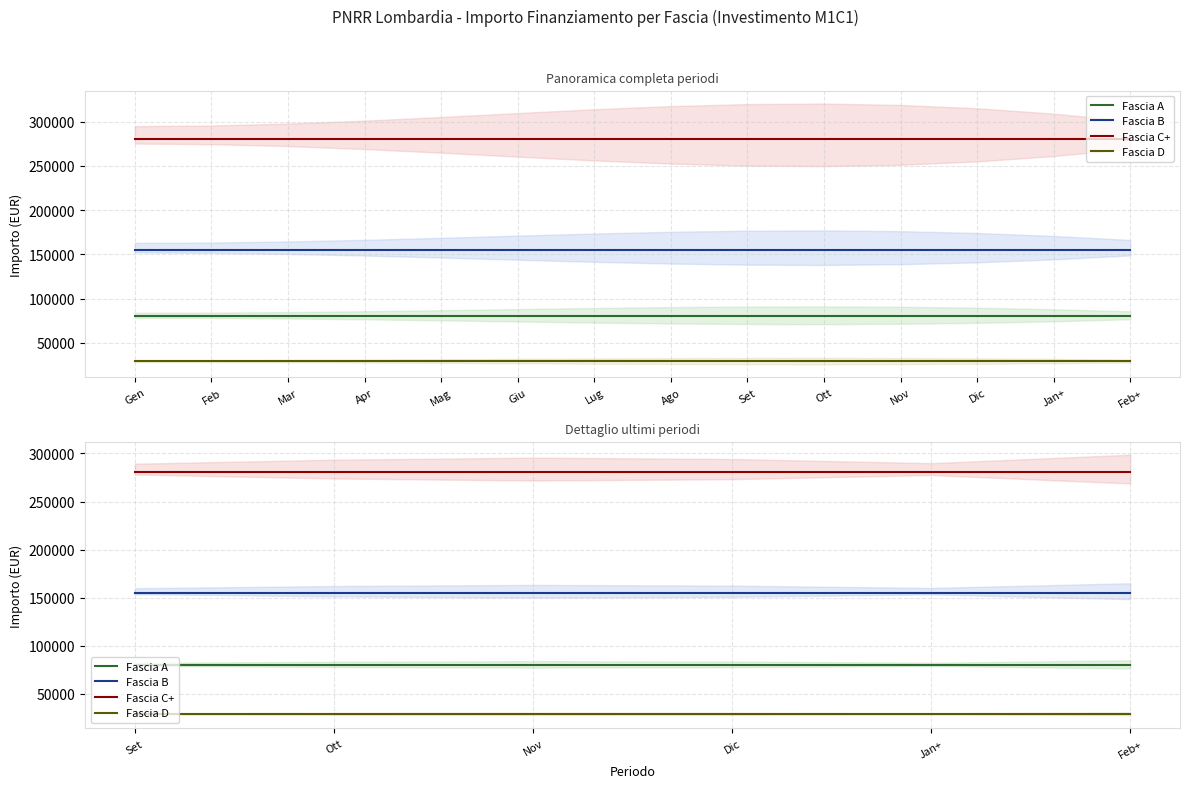

Where is Fascia B nearest to the value 155234?

Set